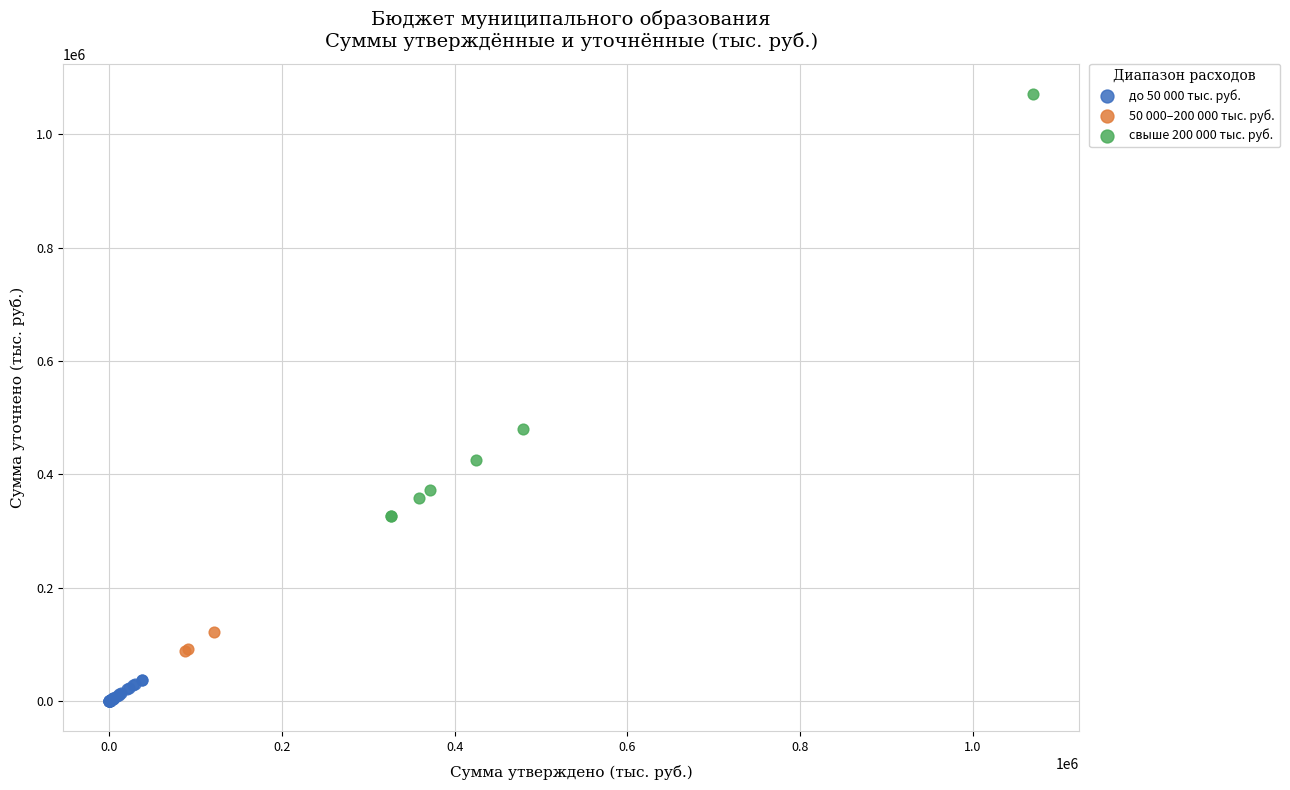

Which series reaches the maximum Y coordinate?

свыше 200 000 тыс. руб.